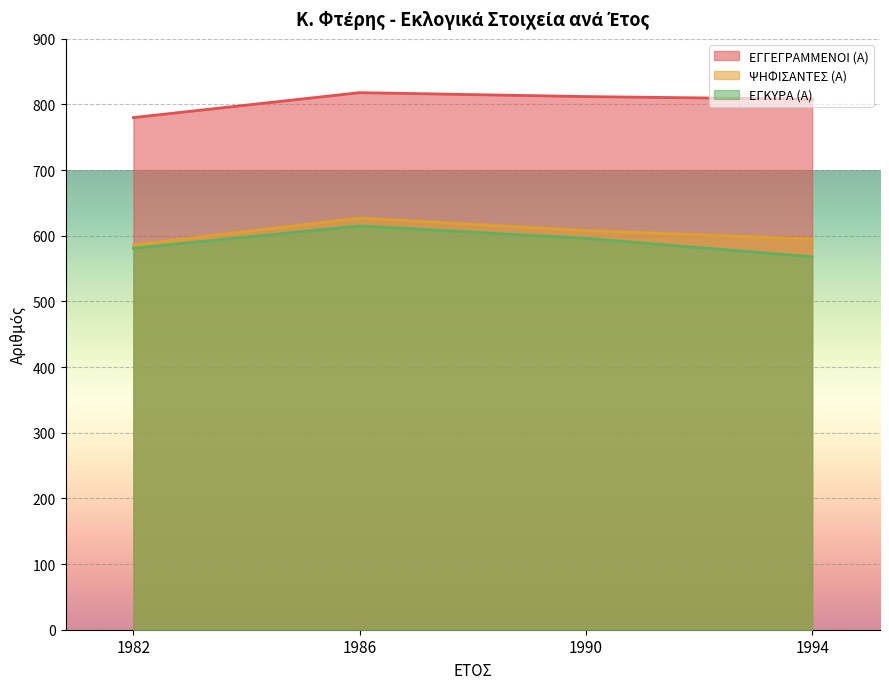

What is the difference between the maximum and minimum values in the ΕΓΚΥΡΑ (Α) series?

47